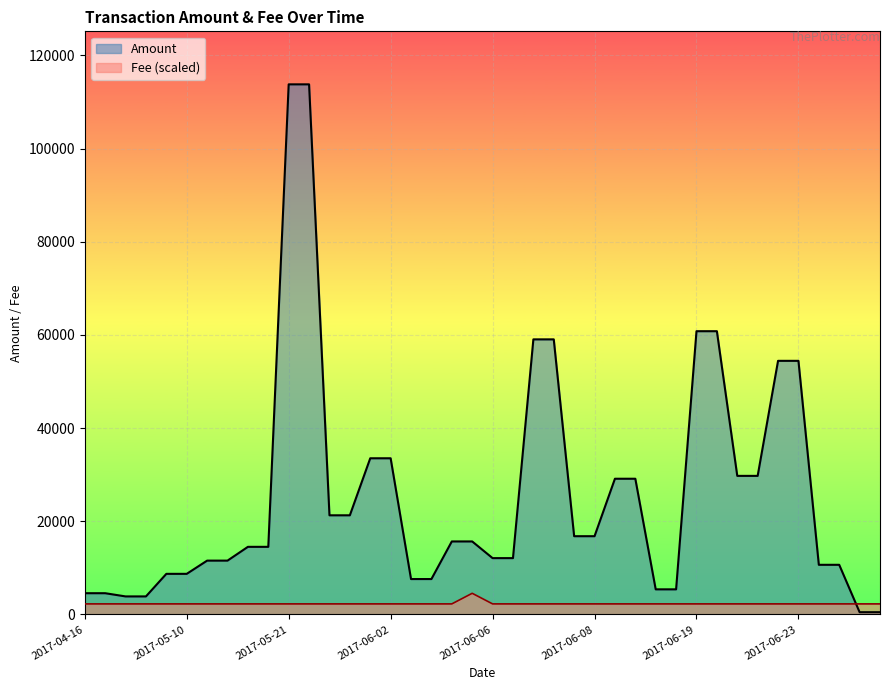

Which series has the largest total across all categories?

Amount